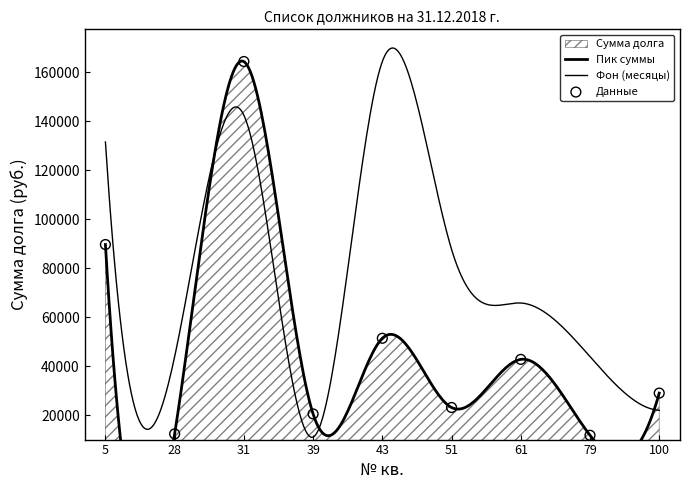

What is the change in value from 5 to 51?

-66604.3